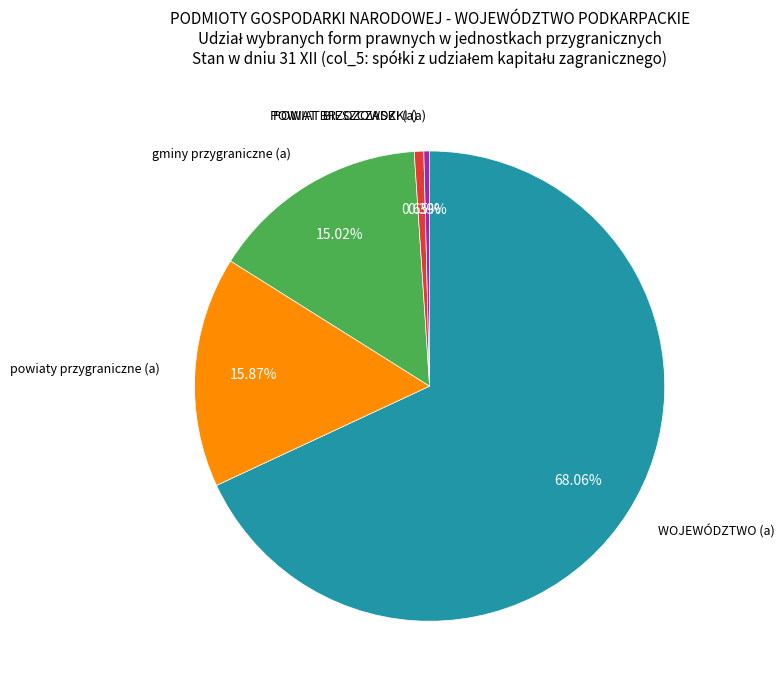

Does any single category account for the majority?

Yes